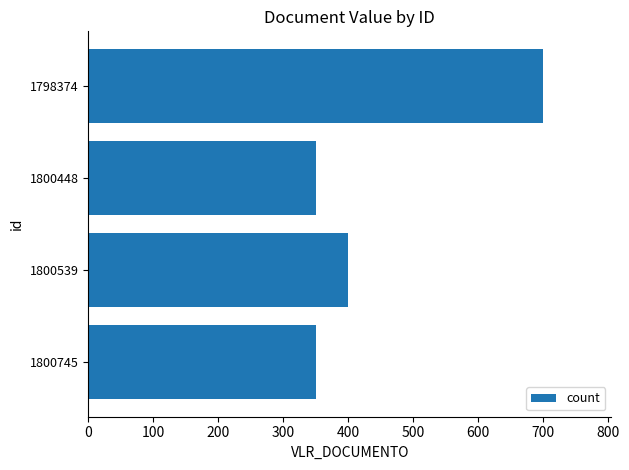

What is the sum of the values at 1800539 and 1800745?

750